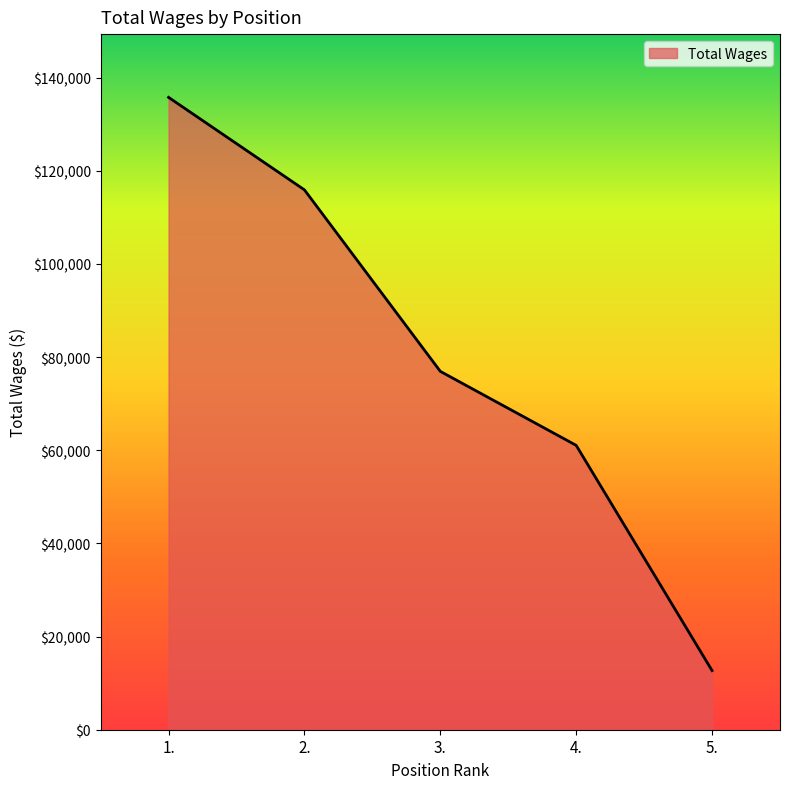

Is it true that the value at 3. is 76923?

True